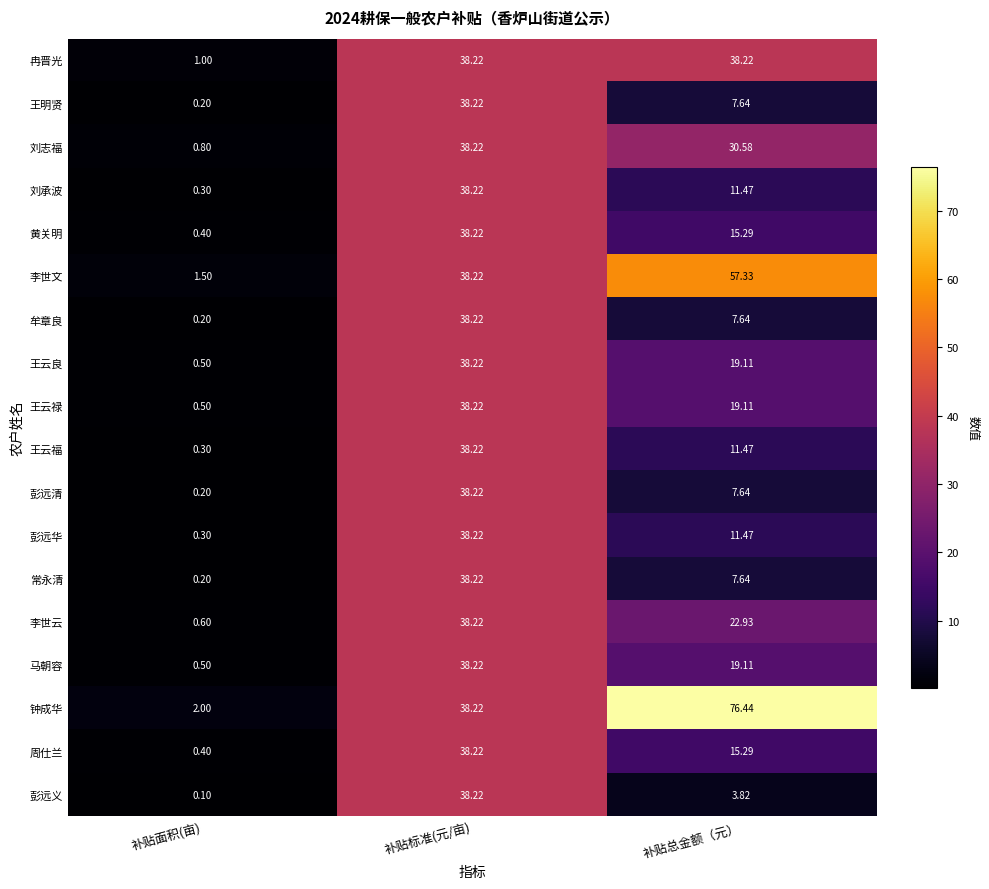

Which series has the widest spread of values?

钟成华